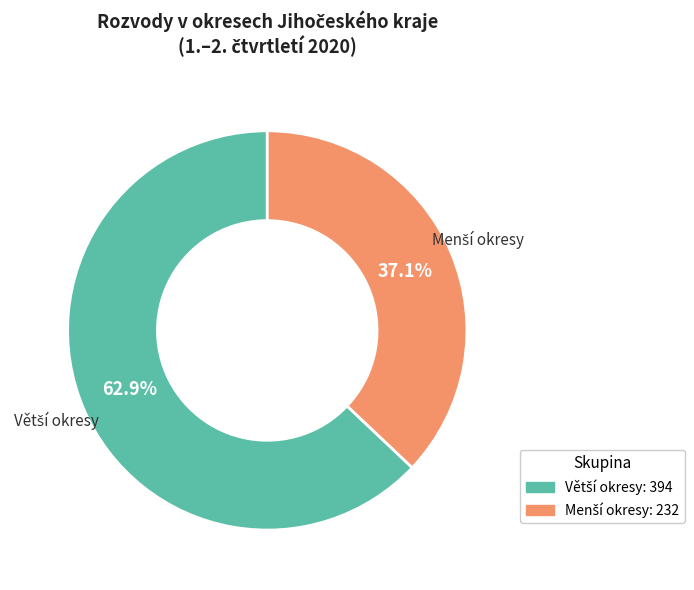

Is there a majority slice in this chart?

Yes